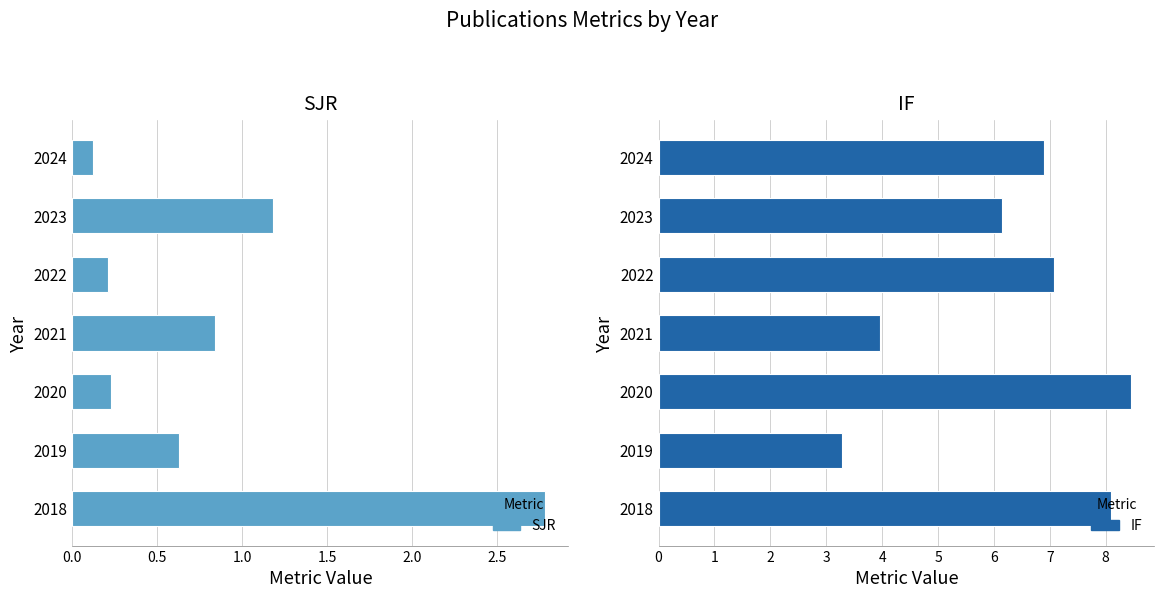

What is the difference between the maximum and minimum values in the SJR series?

2.7